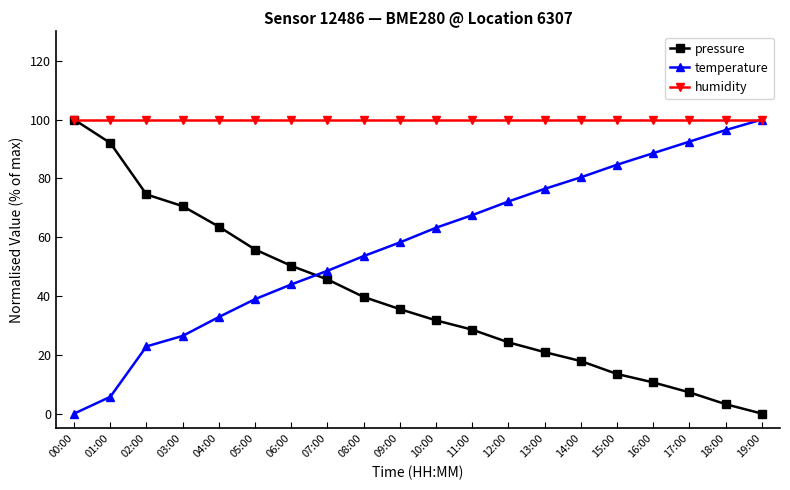

What position from the left is 10:00?

11